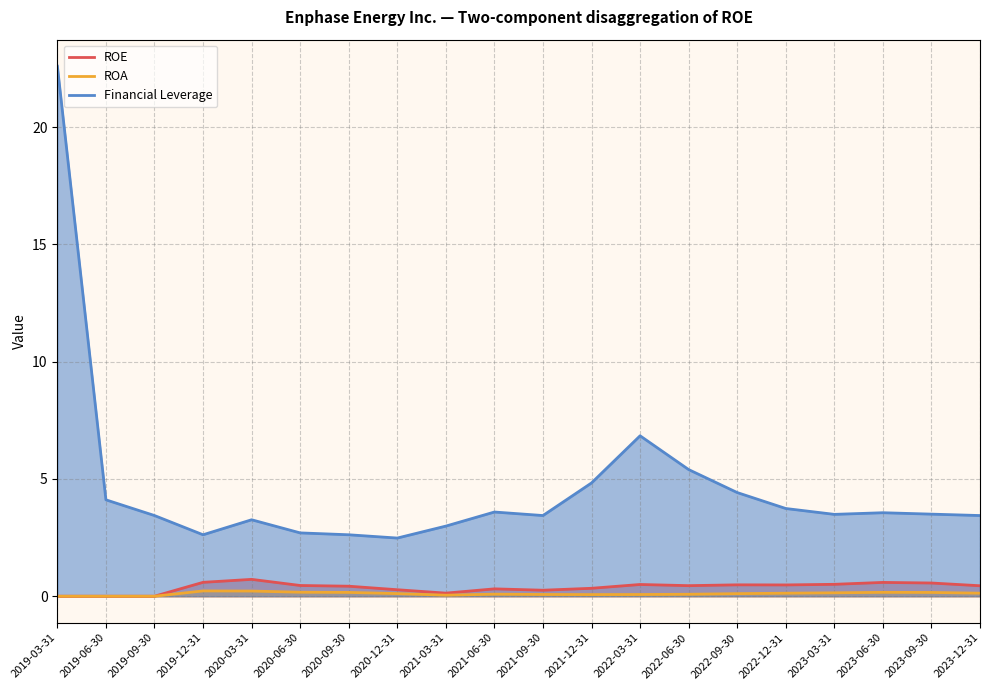

Reading left to right, extract all data points from this chart.

ROE: 2019-03-31=0.0	2019-06-30=0.0	2019-09-30=0.0	2019-12-31=0.6	2020-03-31=0.7	2020-06-30=0.5	2020-09-30=0.4	2020-12-31=0.3	2021-03-31=0.1	2021-06-30=0.3	2021-09-30=0.3	2021-12-31=0.3	2022-03-31=0.5	2022-06-30=0.5	2022-09-30=0.5	2022-12-31=0.5	2023-03-31=0.5	2023-06-30=0.6	2023-09-30=0.6	2023-12-31=0.4
ROA: 2019-03-31=0.0	2019-06-30=0.0	2019-09-30=0.0	2019-12-31=0.2	2020-03-31=0.2	2020-06-30=0.2	2020-09-30=0.2	2020-12-31=0.1	2021-03-31=0.0	2021-06-30=0.1	2021-09-30=0.1	2021-12-31=0.1	2022-03-31=0.1	2022-06-30=0.1	2022-09-30=0.1	2022-12-31=0.1	2023-03-31=0.1	2023-06-30=0.2	2023-09-30=0.2	2023-12-31=0.1
Financial Leverage: 2019-03-31=22.6	2019-06-30=4.1	2019-09-30=3.4	2019-12-31=2.6	2020-03-31=3.3	2020-06-30=2.7	2020-09-30=2.6	2020-12-31=2.5	2021-03-31=3.0	2021-06-30=3.6	2021-09-30=3.4	2021-12-31=4.8	2022-03-31=6.8	2022-06-30=5.4	2022-09-30=4.4	2022-12-31=3.7	2023-03-31=3.5	2023-06-30=3.6	2023-09-30=3.5	2023-12-31=3.4